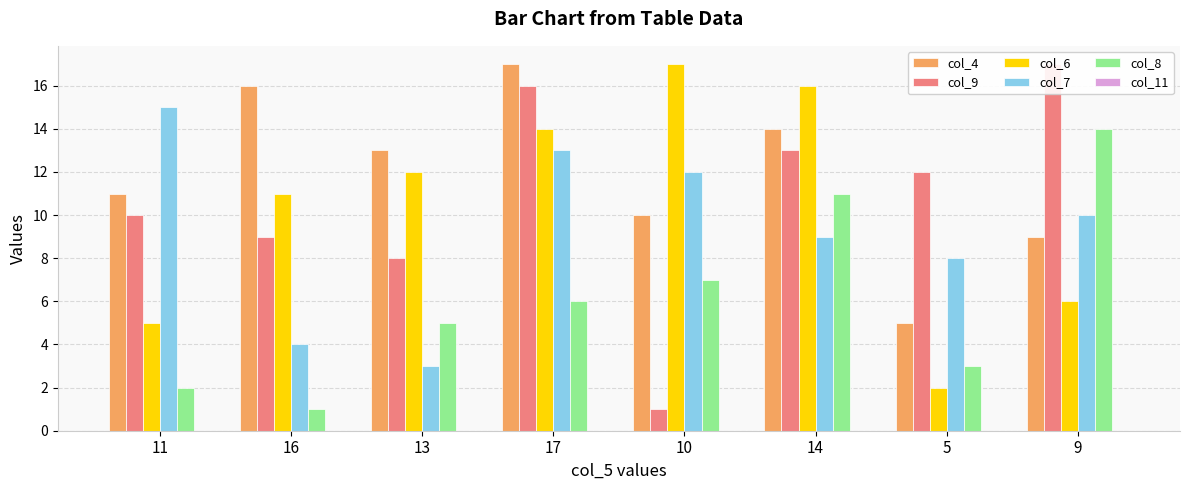

How many series are shown in this chart?

6